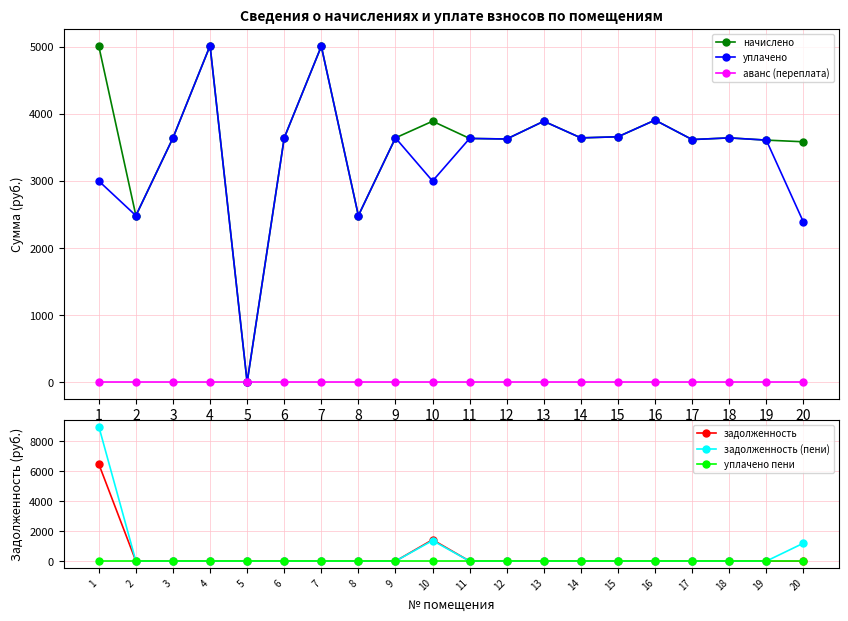

Which label corresponds to the smallest value in the chart?

5